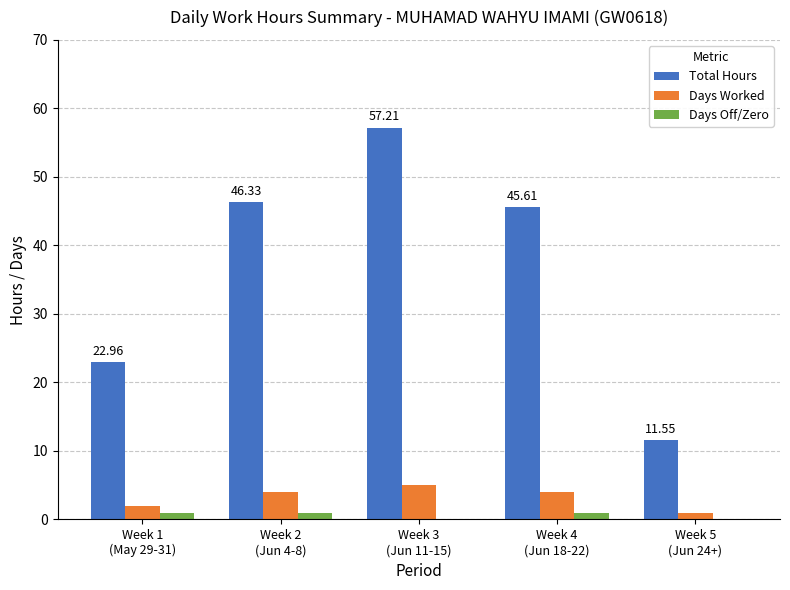

Which series has the largest total across all categories?

Total Hours